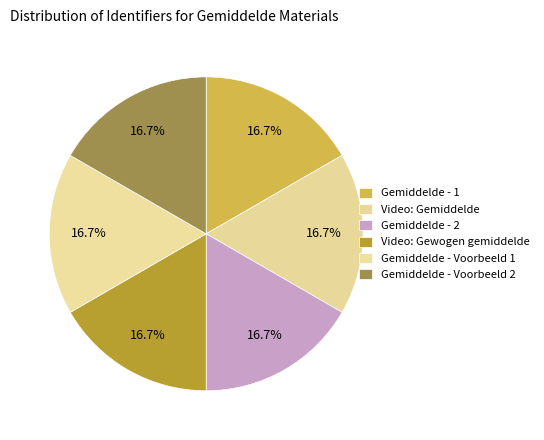

How many segments does this pie chart have?

6